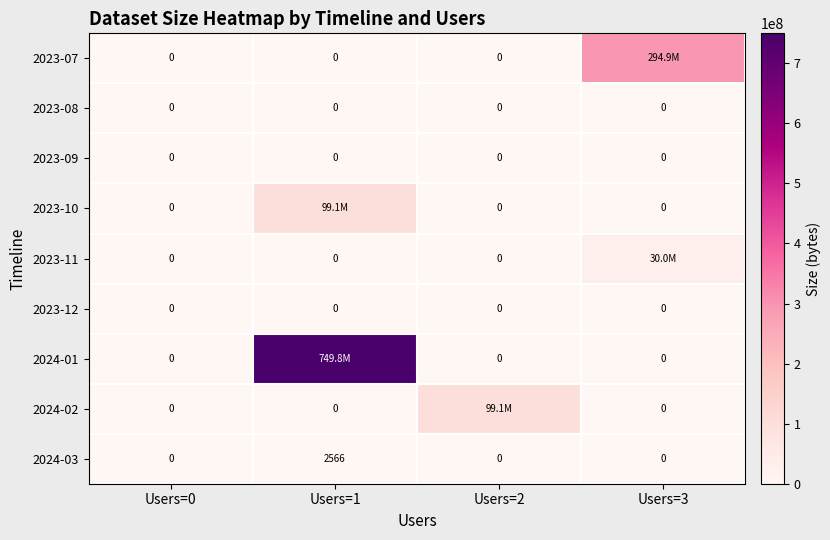

What is the average value of the 2024-03 series?

642